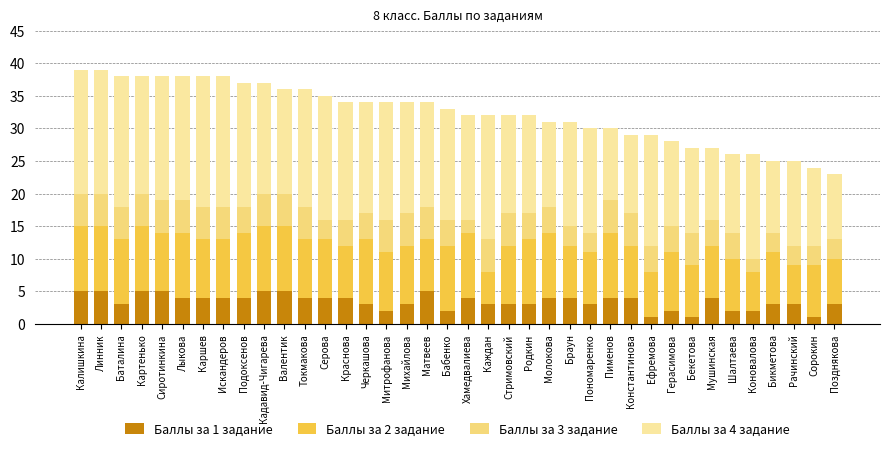

Does the chart contain stacked bars?

Yes